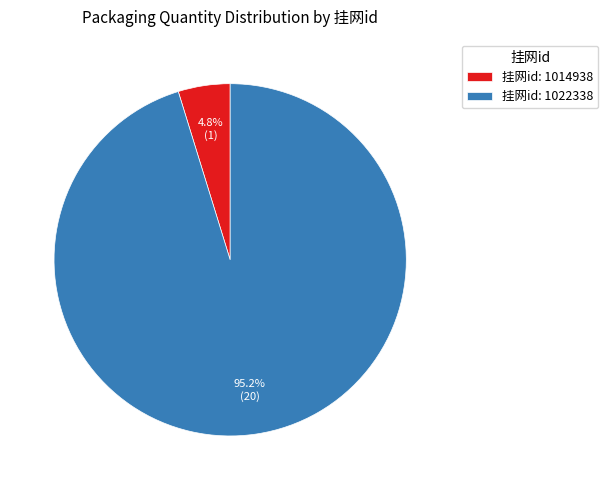

What is the largest slice in the pie chart?

挂网id: 1022338